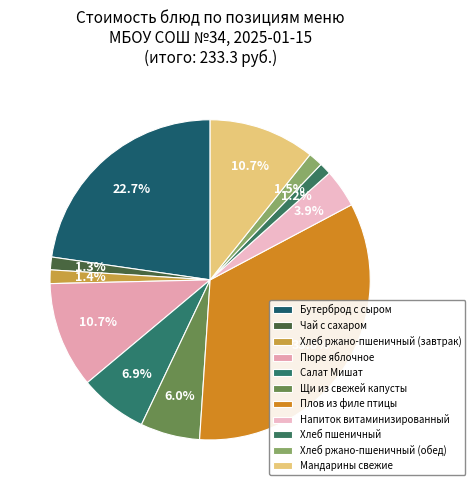

What is the smallest slice in the pie chart?

Хлеб пшеничный